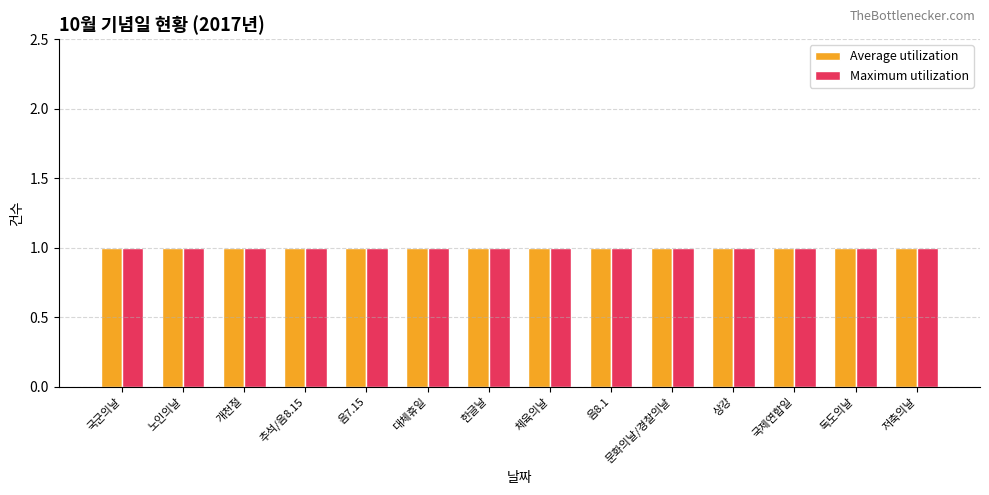

Does the chart contain stacked bars?

No